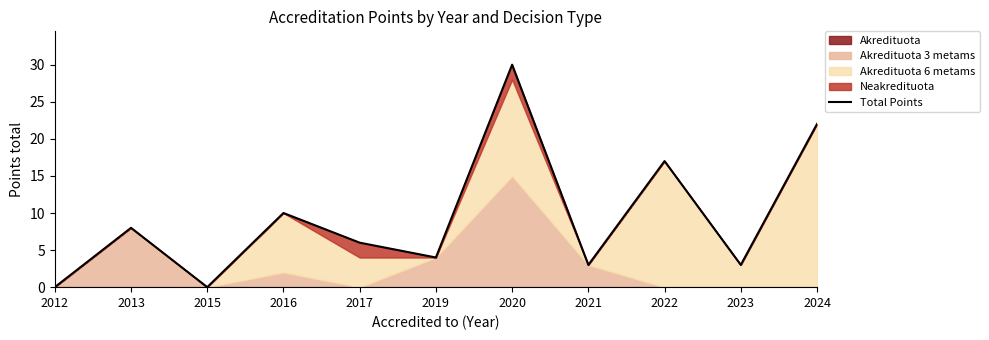

List the labels in order of value, largest first.

2020, 2024, 2022, 2016, 2013, 2017, 2019, 2021, 2023, 2012, 2015